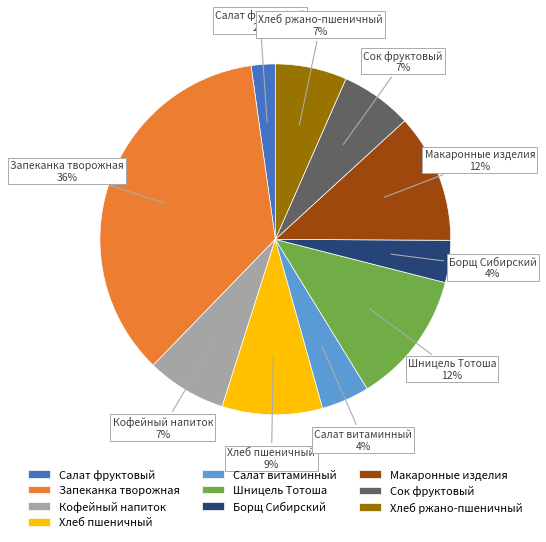

Which slice is the smallest?

Салат фруктовый